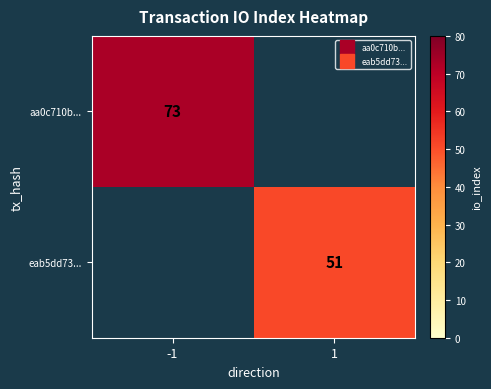

List the labels in order of aa0c710b... value, largest first.

-1, 1